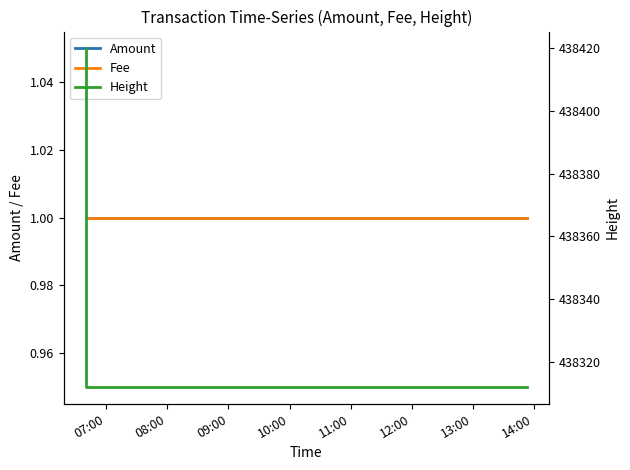

Is this an area chart (filled region under the line)?

No